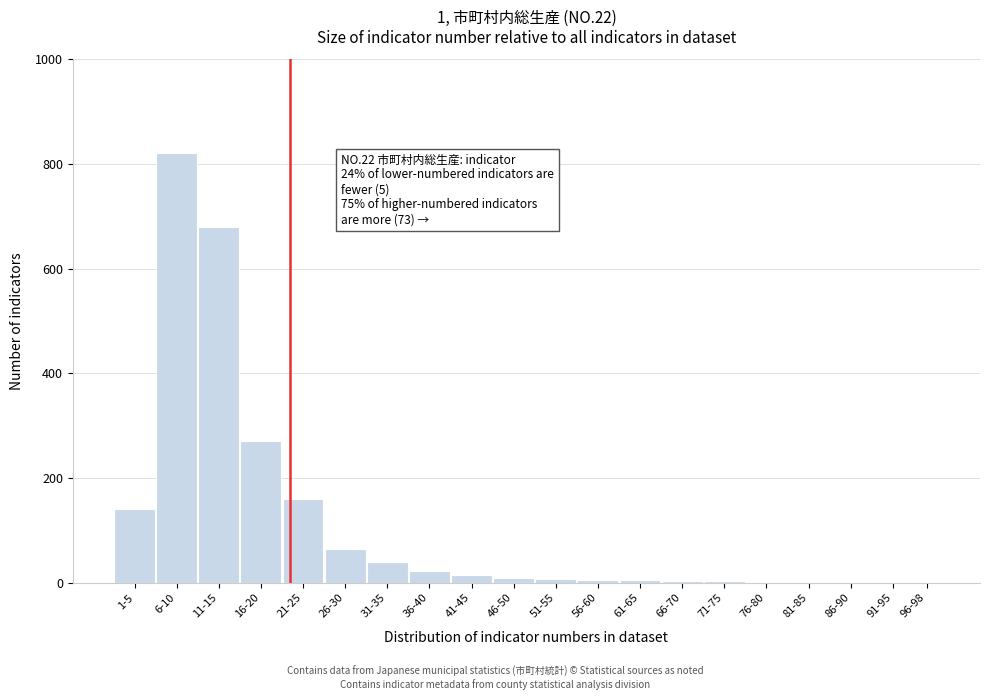

The chart shows a value of 4 at 66-70. True or false?

True